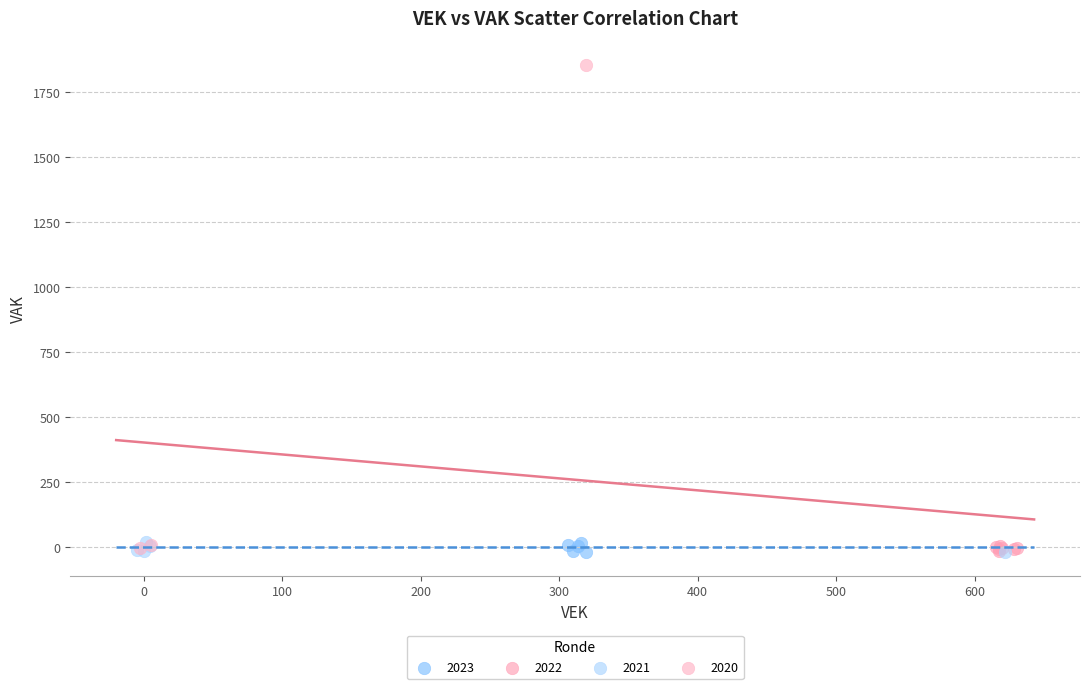

Which series has the largest Y range (max minus min)?

2020